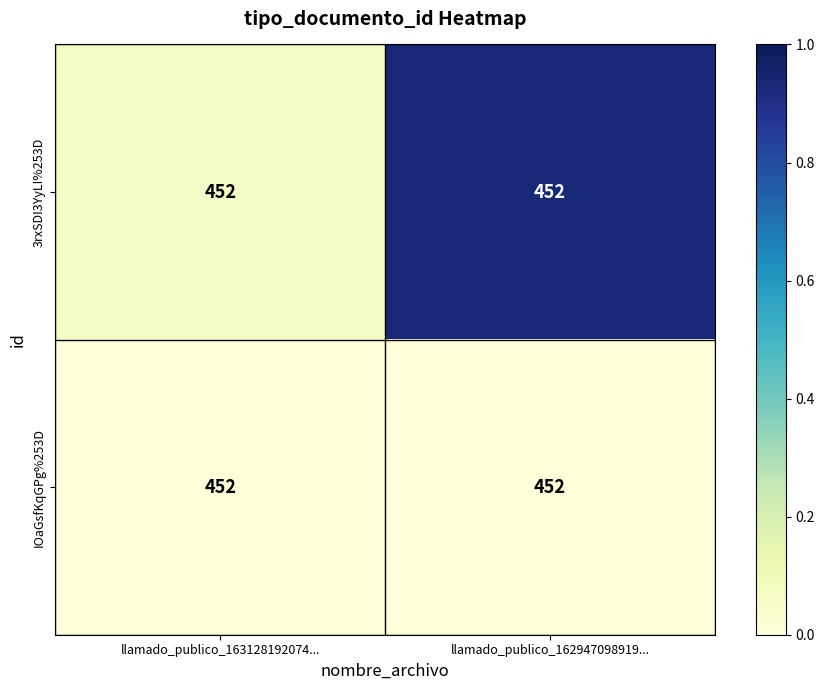

Reading left to right, extract all data points from this chart.

3rxSDI3YyLI%253D: llamado_publico_163128192074...=452.0	llamado_publico_162947098919...=452.0
IOaGsfKqGPg%253D: llamado_publico_163128192074...=452.0	llamado_publico_162947098919...=452.0